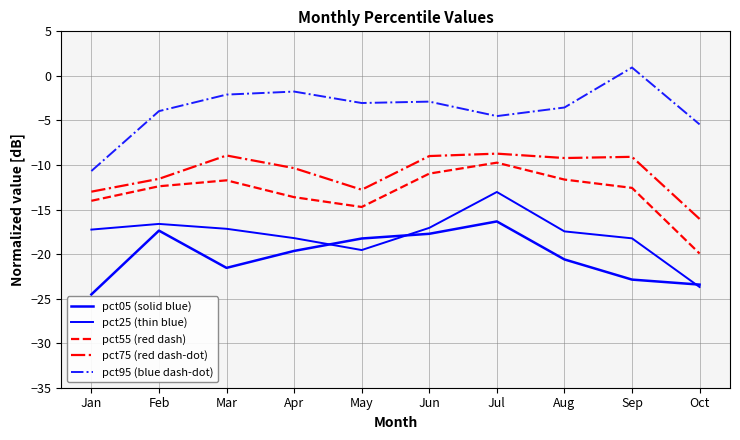

Between Jan and Sep, which series saw the biggest shift?

pct95 (blue dash-dot)